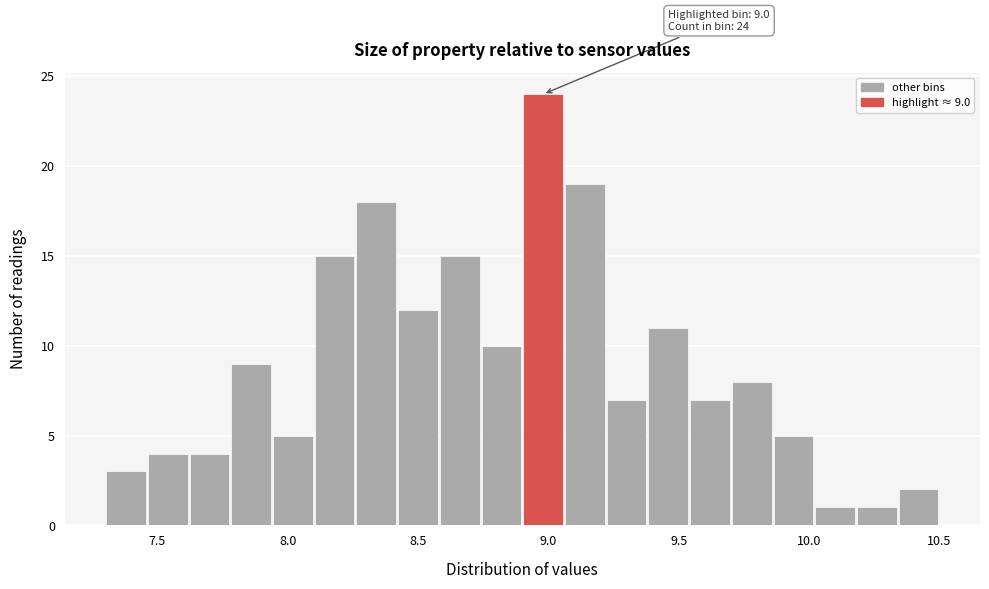

Around what value on the x-axis is the tallest bar? Give the approximate position of its centre, as read against the axis.

9.00